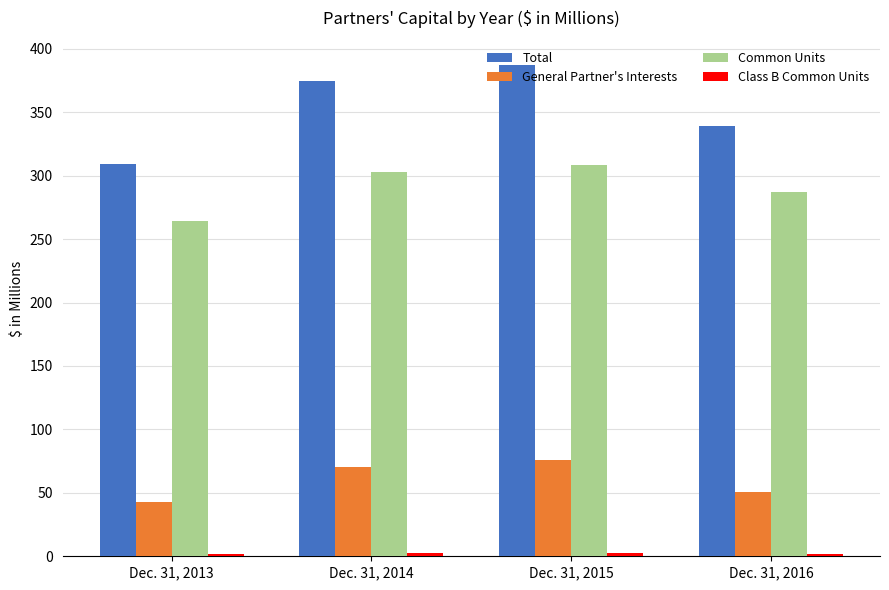

What is the minimum value shown in the chart?

1.5